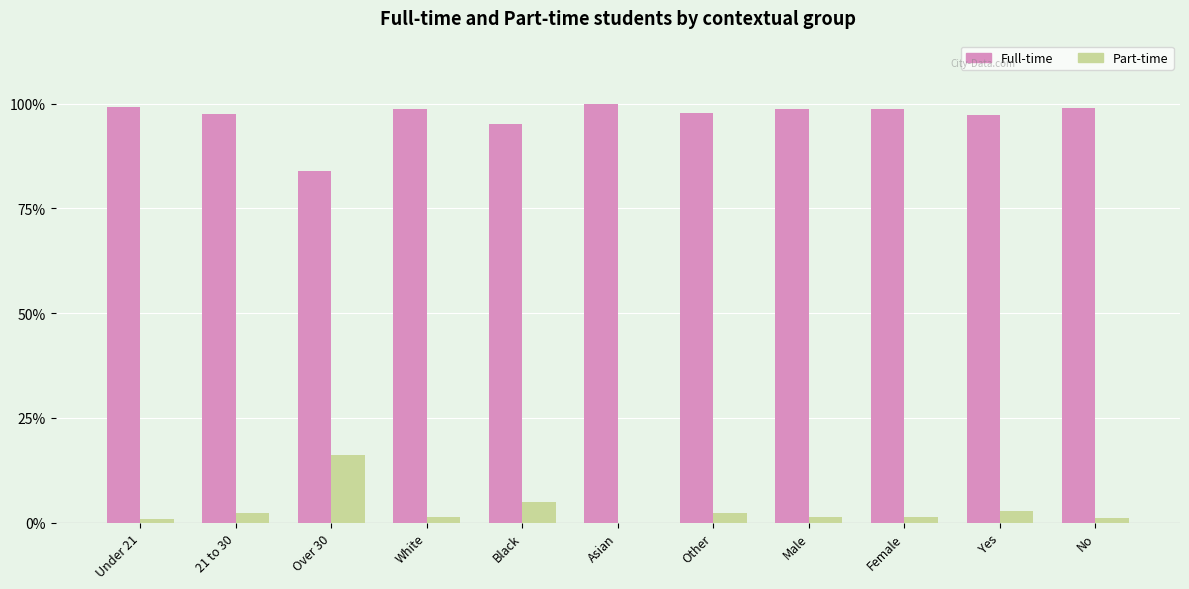

What position from the right is Under 21?

11